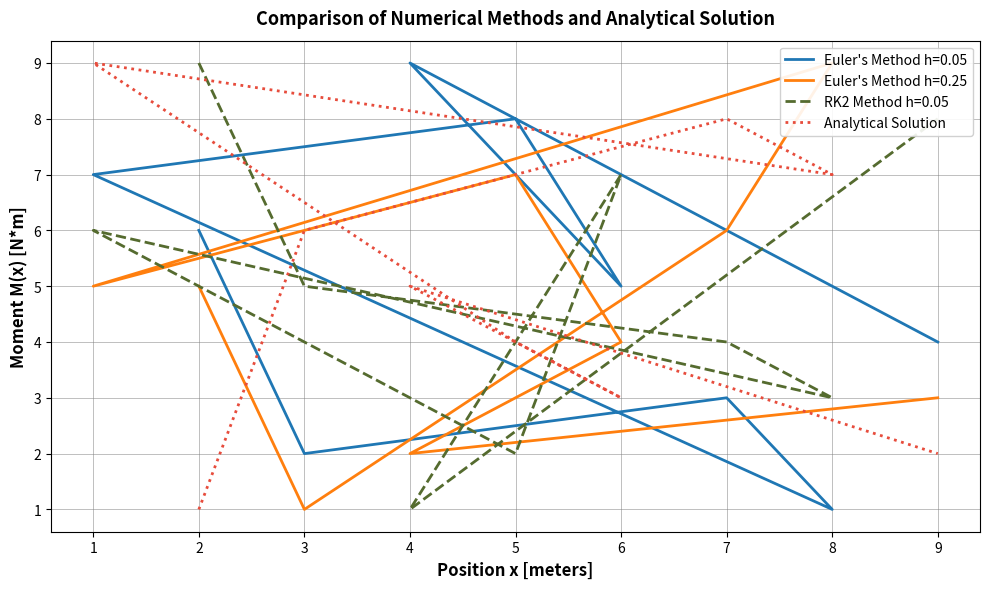

What is the greatest value displayed?

9